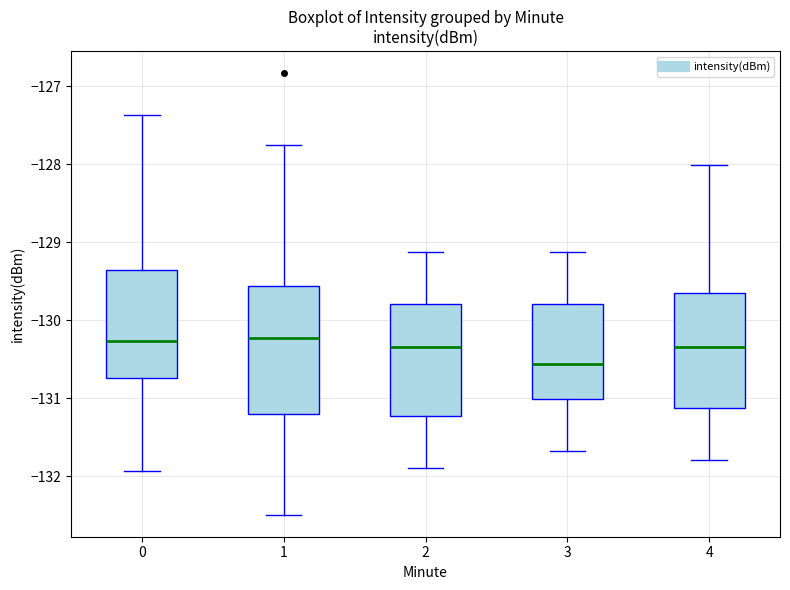

Reading left to right, transcribe this box plot: for each box, give where its median line is, the range the box spans, and where its two whiskers end, as read against the y-axis. The values are not printed on the chart, so give them approximately, as read against the axis.

0: median -130.3, box -130.7 to -129.4, whiskers -131.9 to -127.4
1: median -130.2, box -131.2 to -129.6, whiskers -132.5 to -127.8
2: median -130.3, box -131.2 to -129.8, whiskers -131.9 to -129.1
3: median -130.6, box -131.0 to -129.8, whiskers -131.7 to -129.1
4: median -130.3, box -131.1 to -129.7, whiskers -131.8 to -128.0